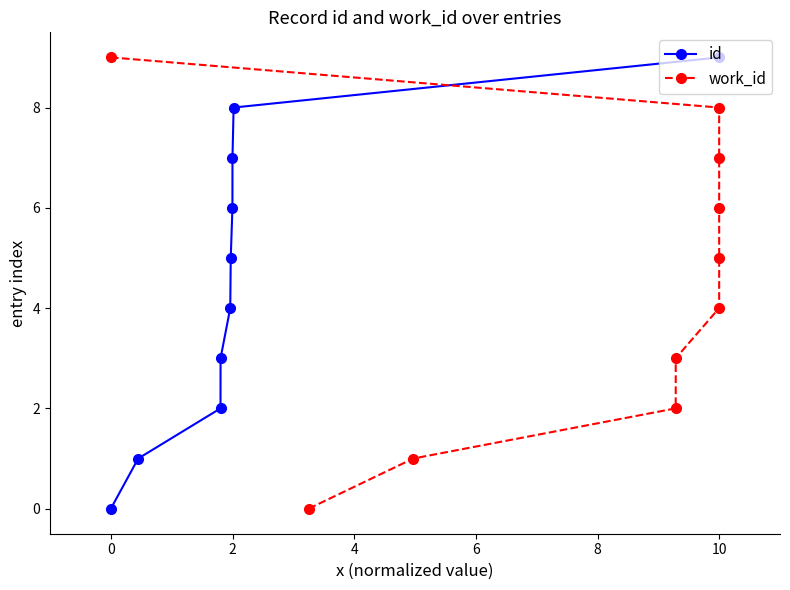

True or false: id has more than 2 points higher than both neighbors.

False